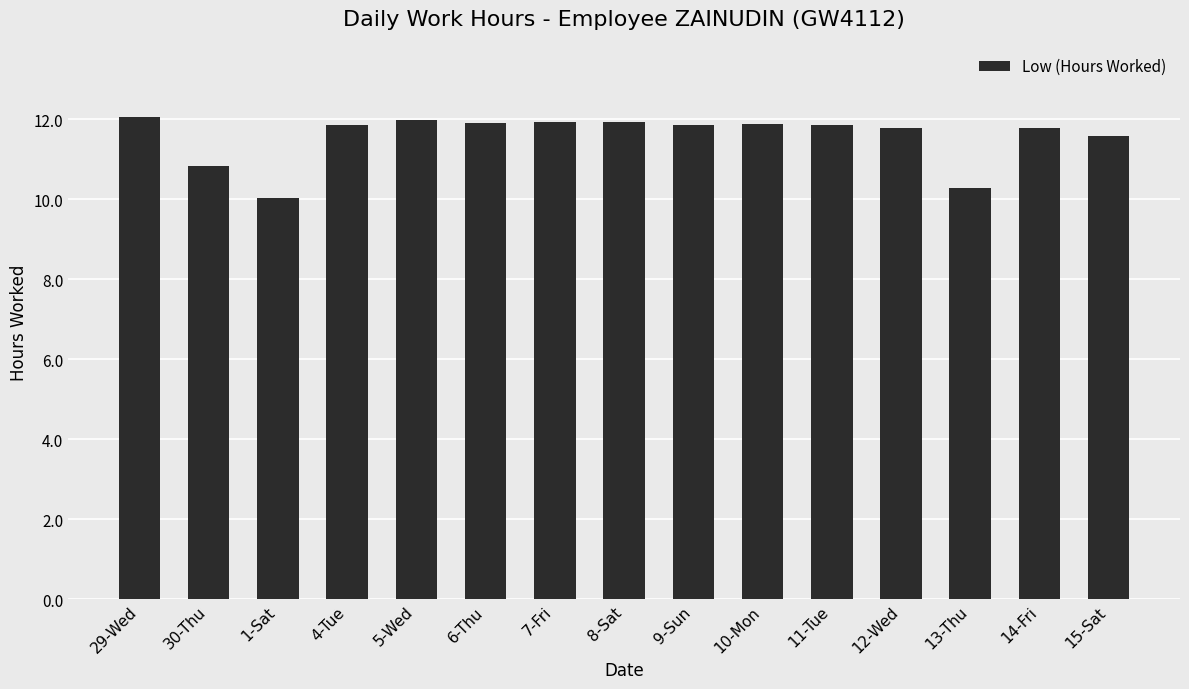

Is it true that the value at 4-Tue is 6.5?

False